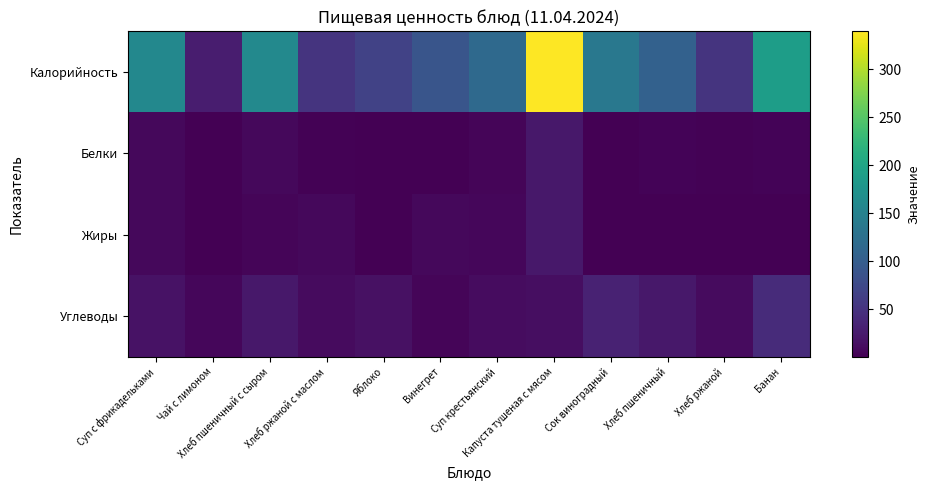

Reading left to right, transcribe all the data shown in this chart.

Калорийность: Суп с фрикадельками=159.0	Чай с лимоном=27.9	Хлеб пшеничный с сыром=159.5	Хлеб ржаной с маслом=51.2	Яблоко=66.6	Винегрет=89.5	Суп крестьянский=115.6	Капуста тушеная с мясом=339.4	Сок виноградный=136.4	Хлеб пшеничный=105.5	Хлеб ржаной=51.2	Банан=189.0
Белки: Суп с фрикадельками=7.5	Чай с лимоном=0.2	Хлеб пшеничный с сыром=6.9	Хлеб ржаной с маслом=2.1	Яблоко=0.6	Винегрет=0.9	Суп крестьянский=5.1	Капуста тушеная с мясом=22.0	Сок виноградный=0.6	Хлеб пшеничный=3.4	Хлеб ржаной=2.0	Банан=3.0
Жиры: Суп с фрикадельками=6.8	Чай с лимоном=0.1	Хлеб пшеничный с сыром=4.8	Хлеб ржаной с маслом=7.7	Яблоко=0.6	Винегрет=7.2	Суп крестьянский=5.8	Капуста тушеная с мясом=22.0	Сок виноградный=0.4	Хлеб пшеничный=0.4	Хлеб ржаной=0.4	Банан=1.0
Углеводы: Суп с фрикадельками=16.9	Чай с лимоном=6.6	Хлеб пшеничный с сыром=22.1	Хлеб ржаной с маслом=10.1	Яблоко=14.7	Винегрет=5.3	Суп крестьянский=10.8	Капуста тушеная с мясом=13.3	Сок виноградный=32.6	Хлеб пшеничный=22.1	Хлеб ржаной=10.0	Банан=42.0